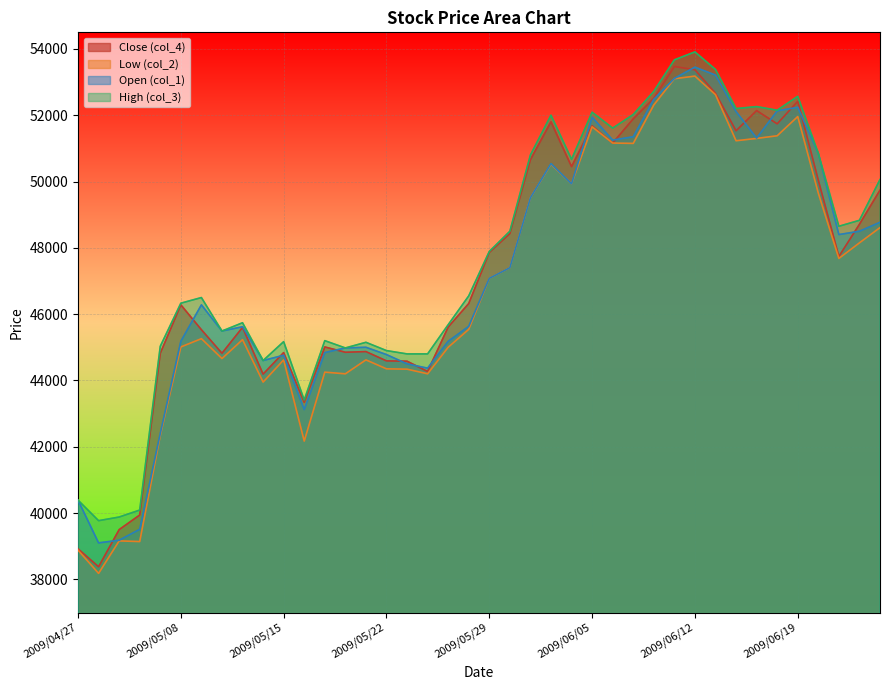

What is the total value across all series at 2009/06/19?

209190